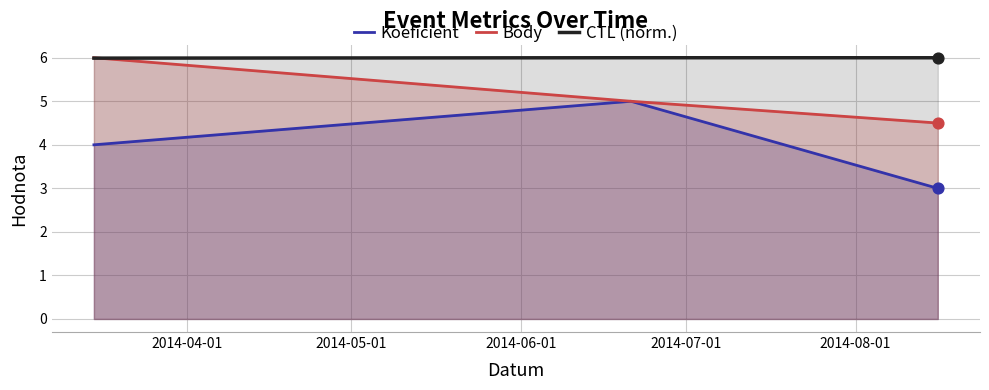

At how many categories does at least one series exceed 4?

3